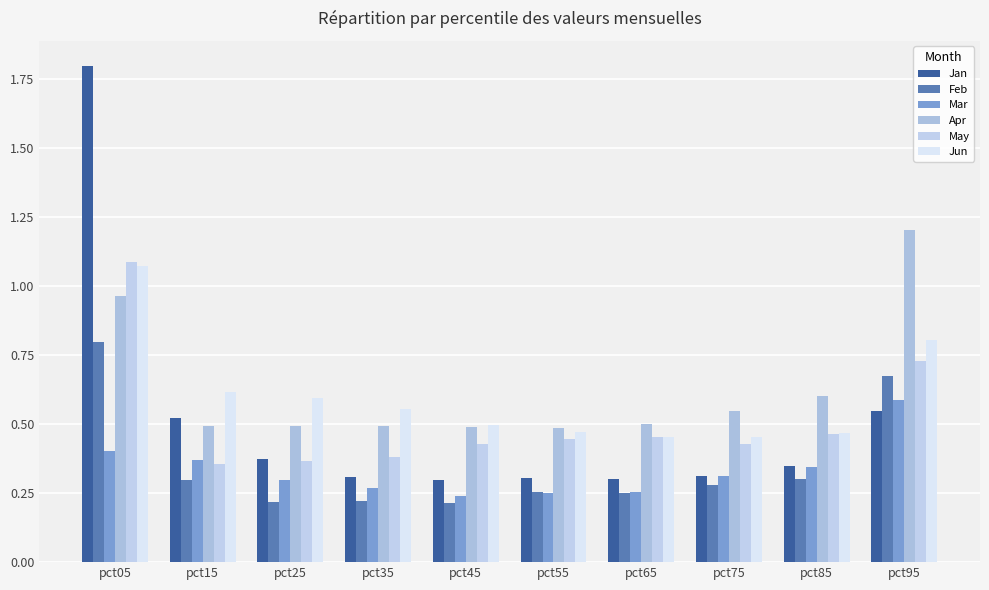

How many groups of bars are there?

10